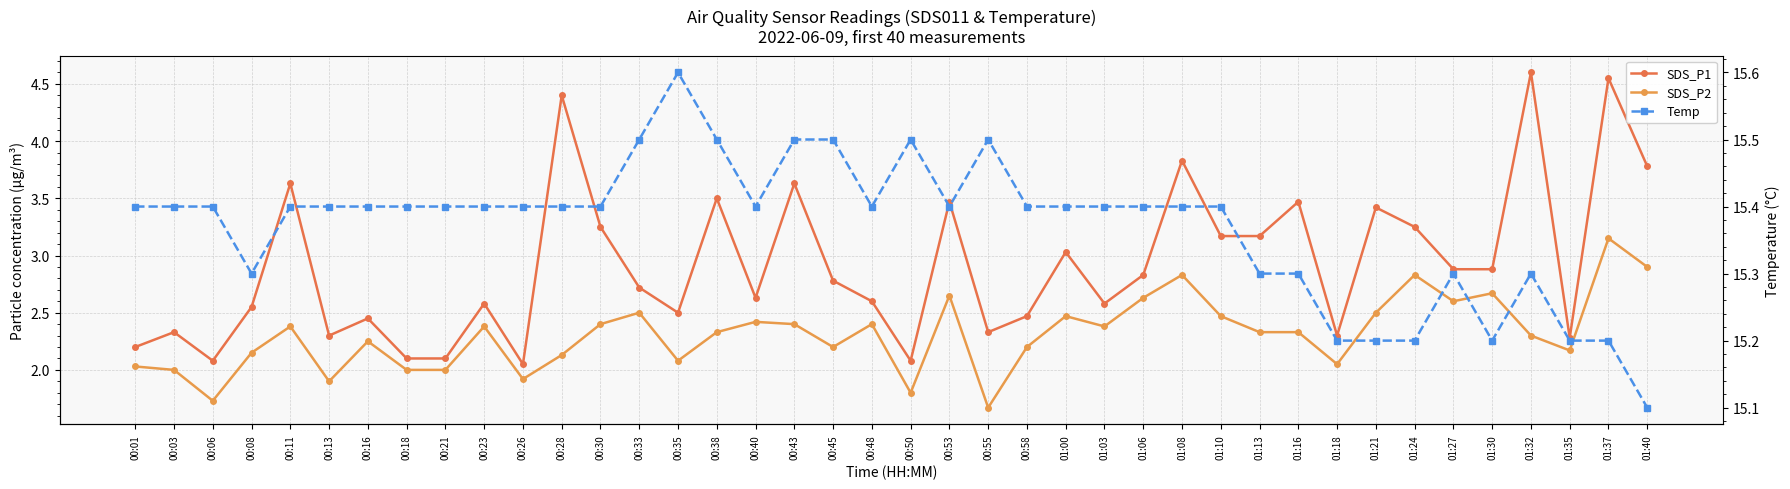

At which category is the sum across all series the highest?

01:37